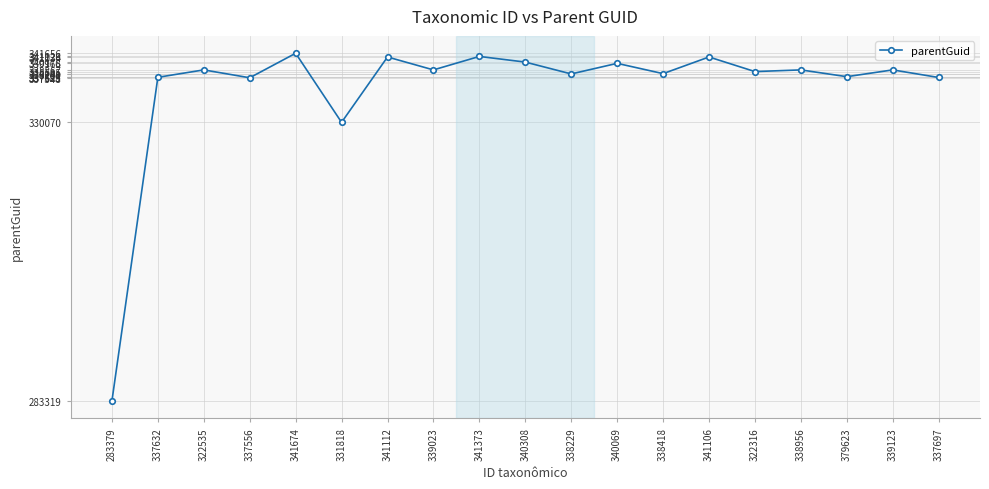

Is it true that the value at 341674 is 341656?

True